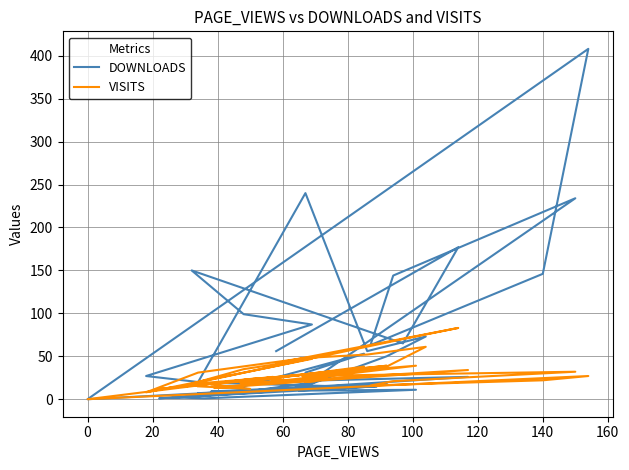

In VISITS, how many points are lower than both neighbors (excluding endpoints)?

12